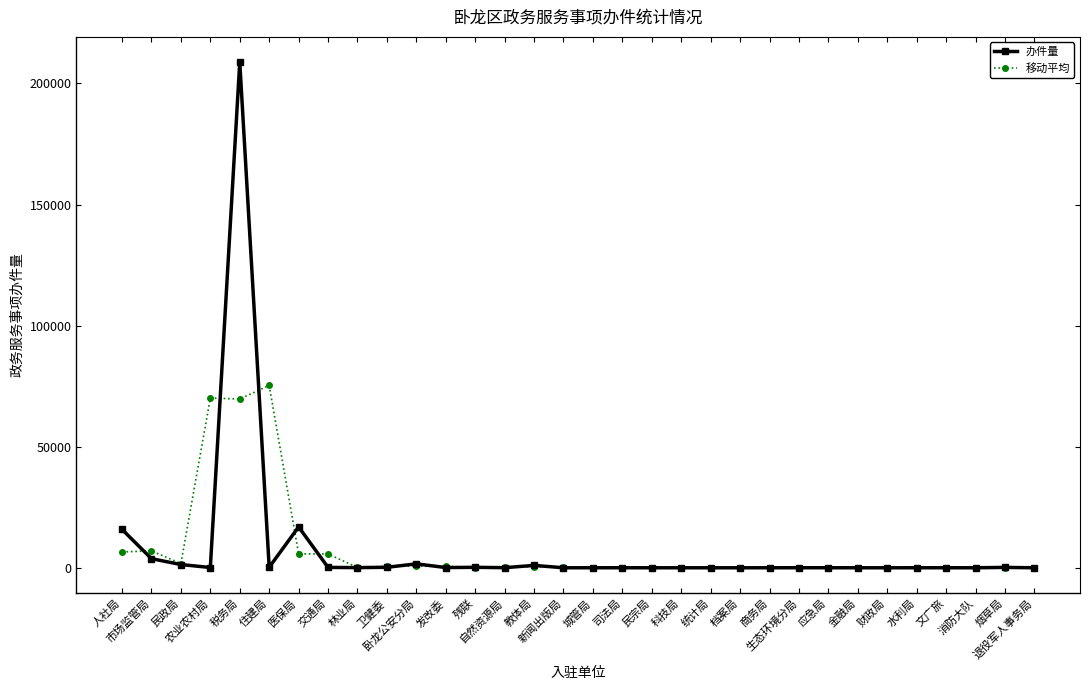

At which category does 办件量 reach its first local peak?

税务局